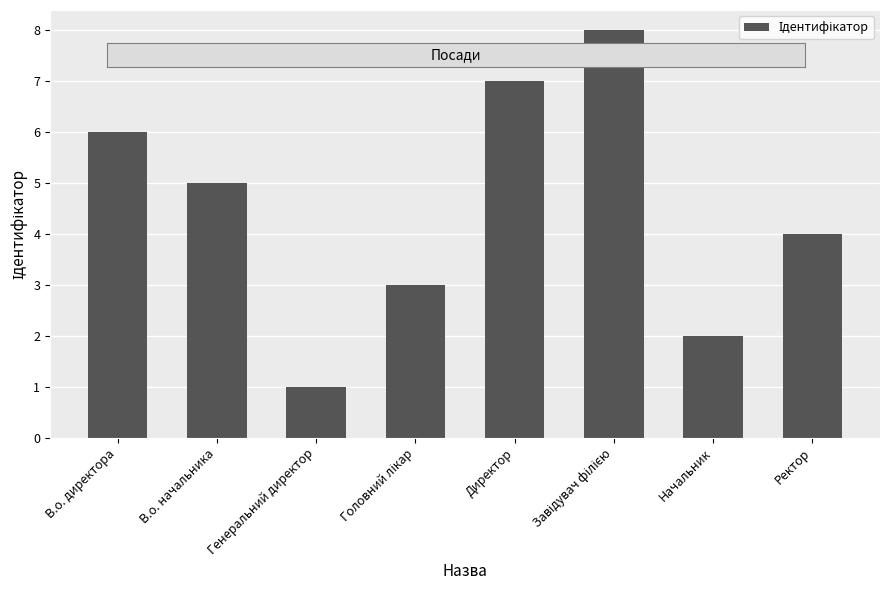

What is the sum of all values?

36